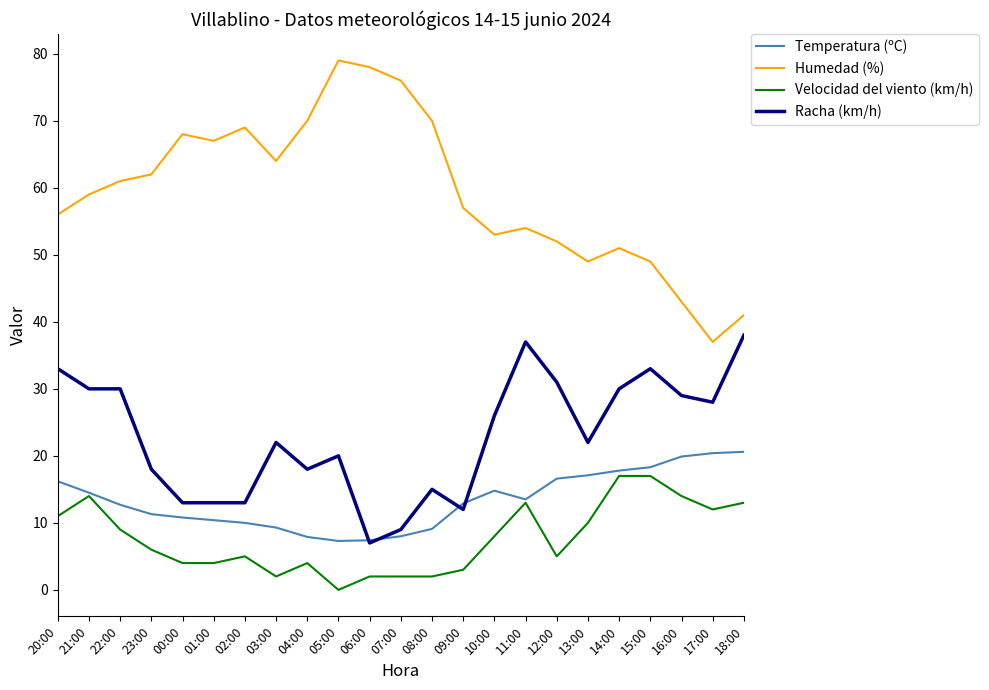

What is the difference between the Humedad (%) values at 03:00 and 18:00?

23.0